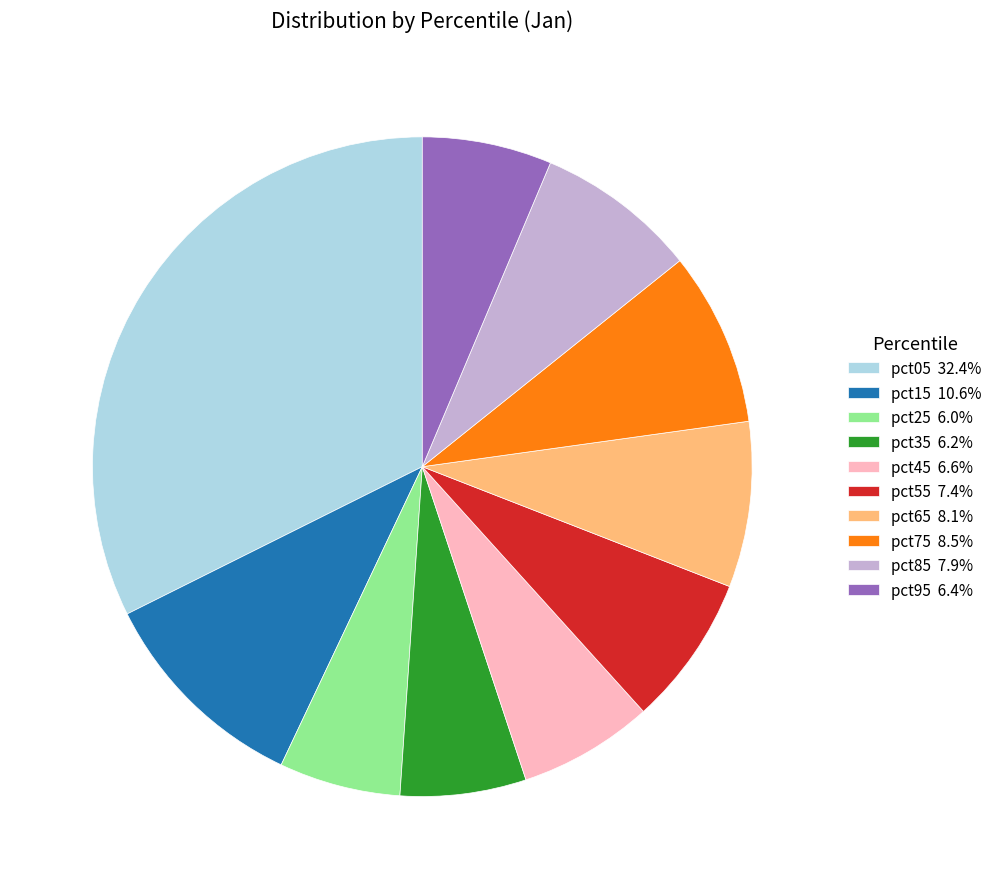

The pct95 slice represents 6% of the pie. True or false?

True